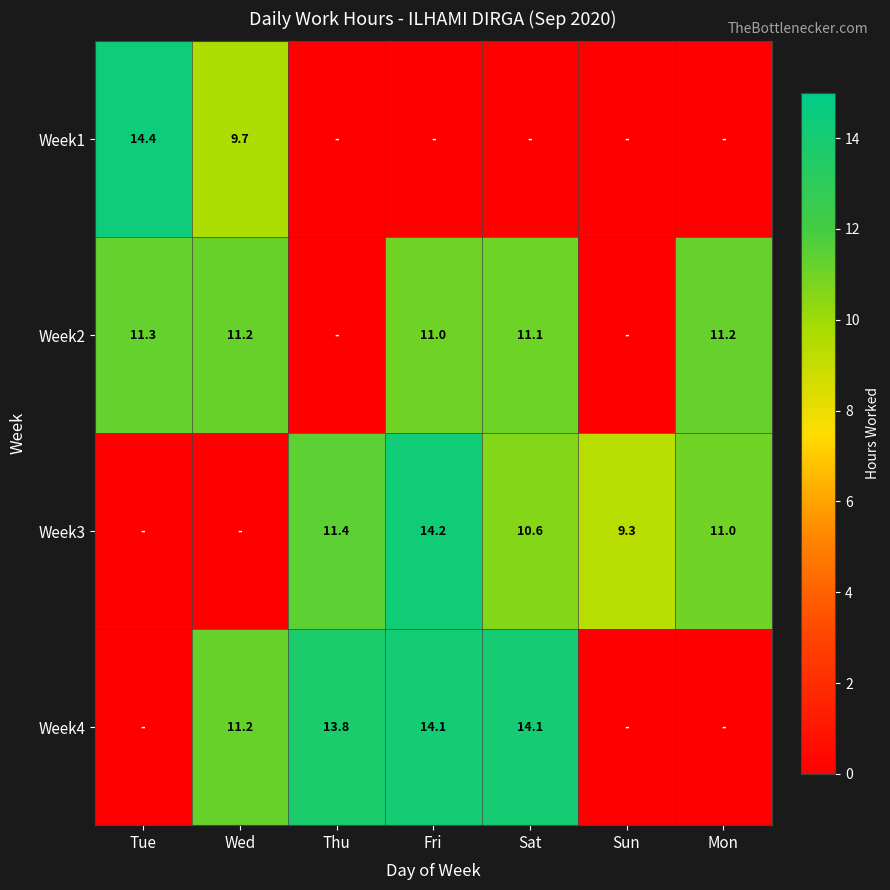

Count the number of categories in the chart.

7